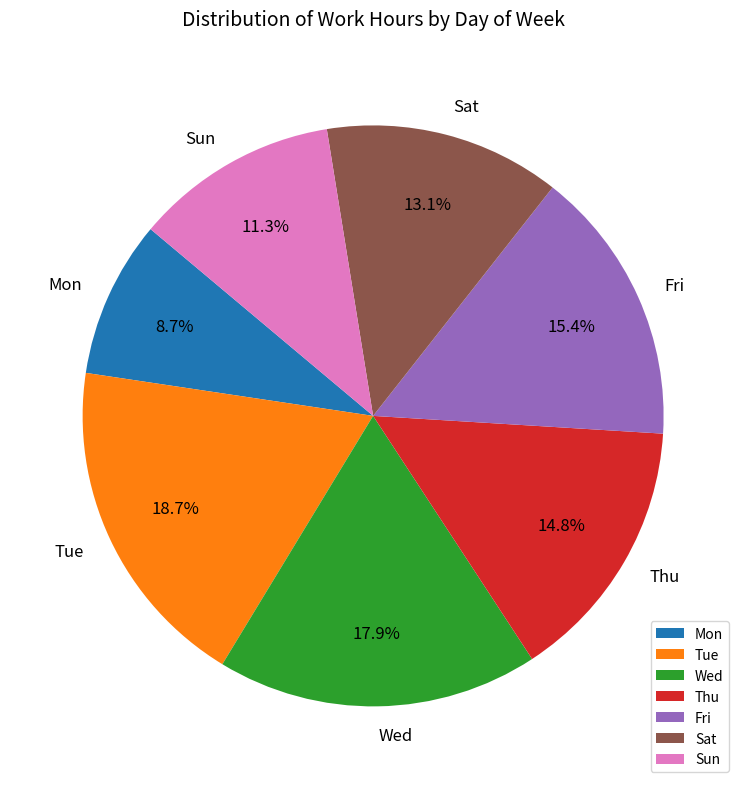

Which has a higher value, Fri or Wed?

Wed